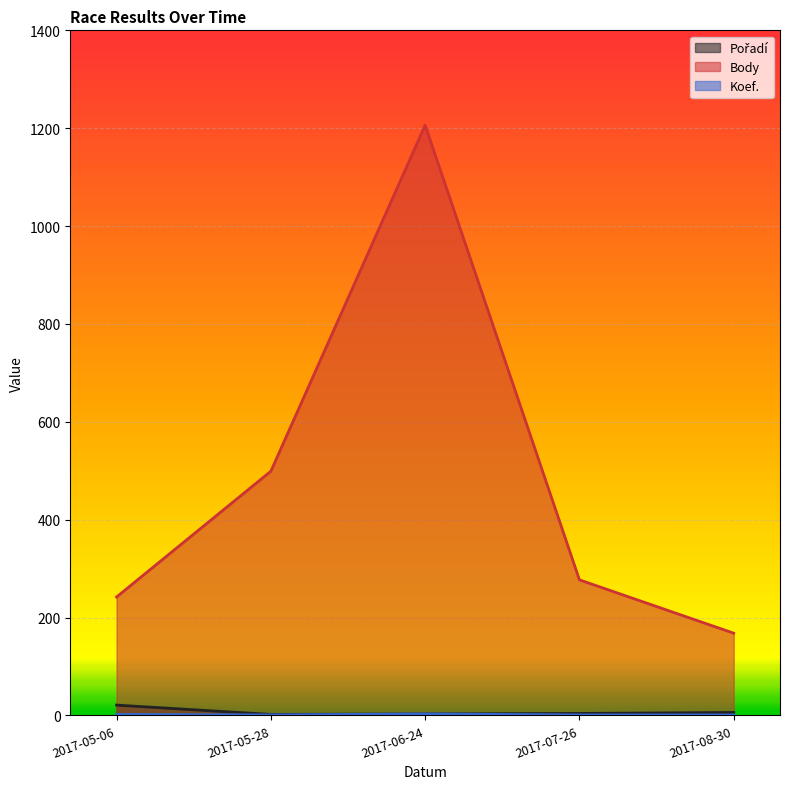

At how many categories does at least one series exceed 681?

1